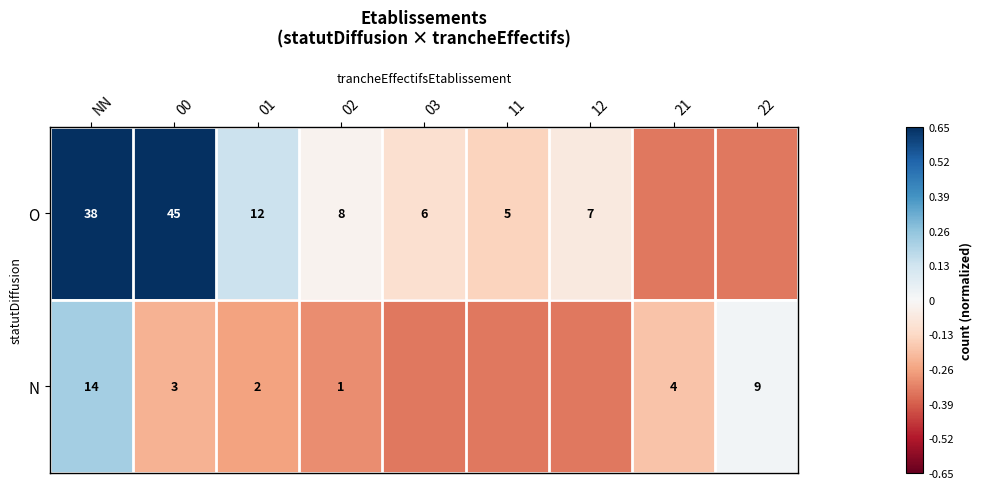

Rank the series at NN from highest to lowest value.

O, N